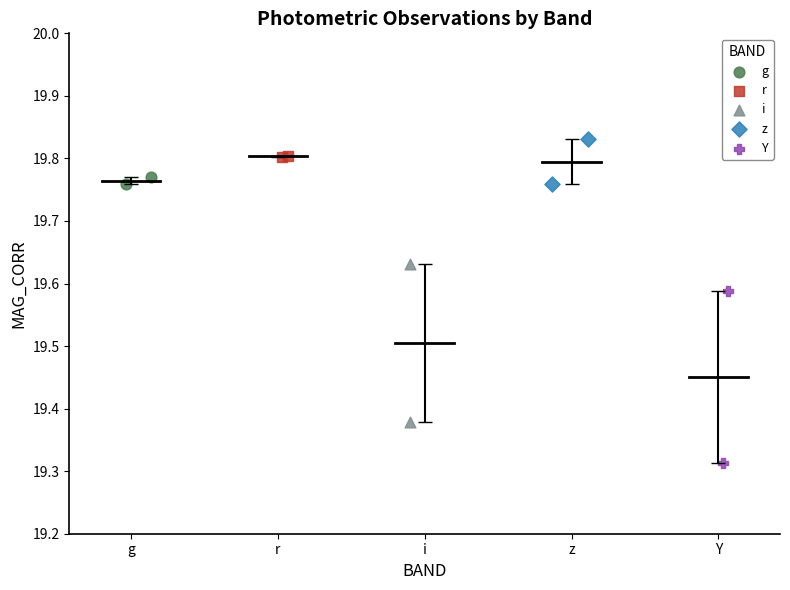

Which series reaches the maximum Y coordinate?

z